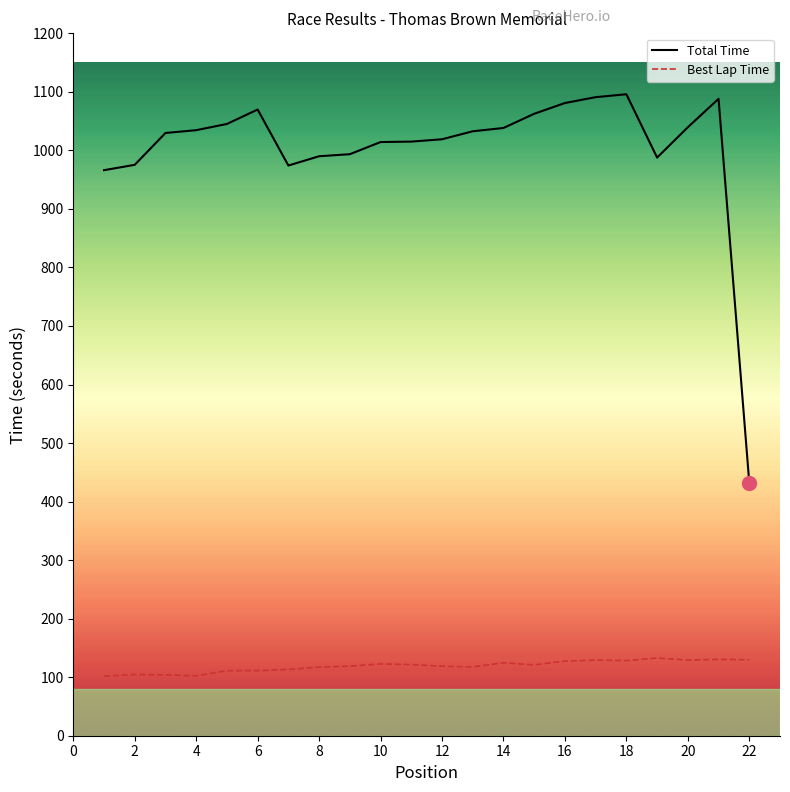

True or false: Best Lap Time and Total Time intersect in this chart.

False